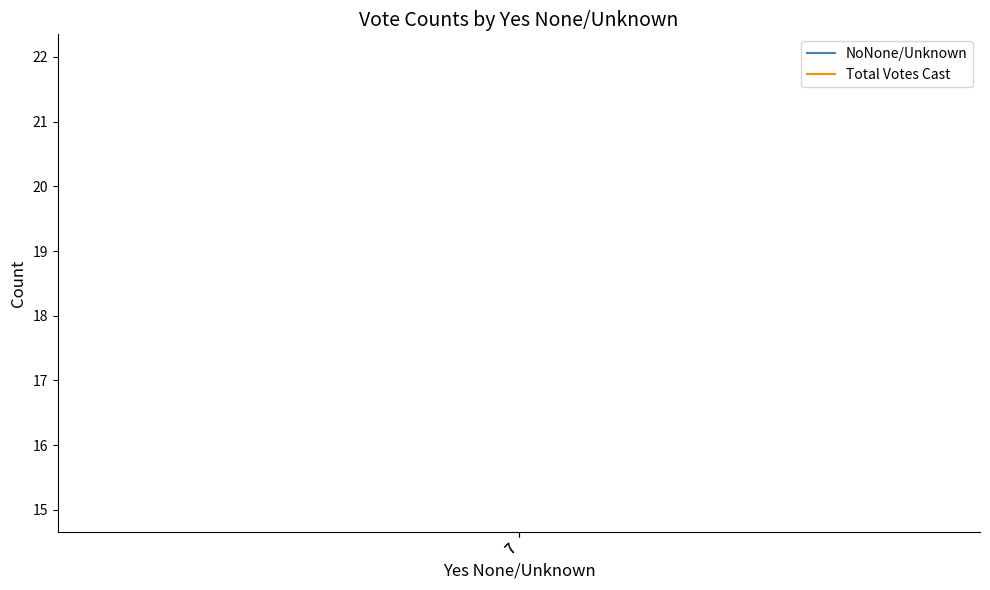

What is the difference between the highest and lowest values at 7?

7